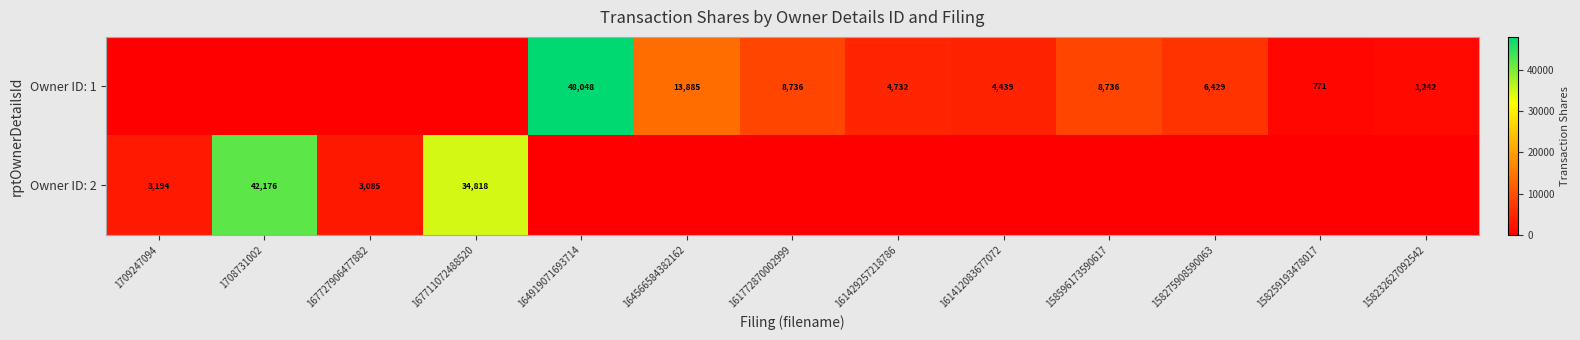

What is the spread (max minus min) of values at 158232627092542?

1242